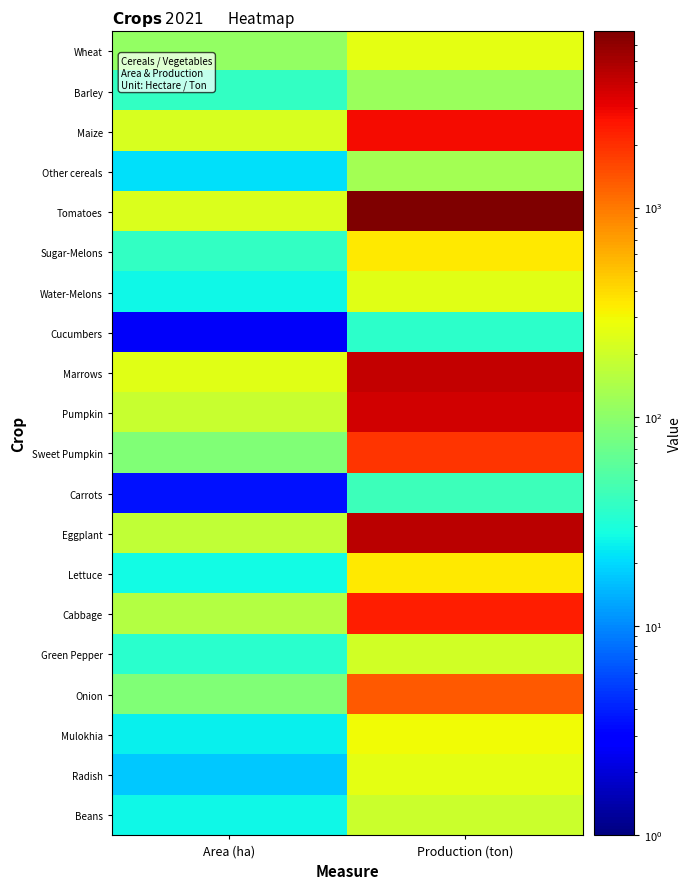

How many categories are shown in the chart?

2